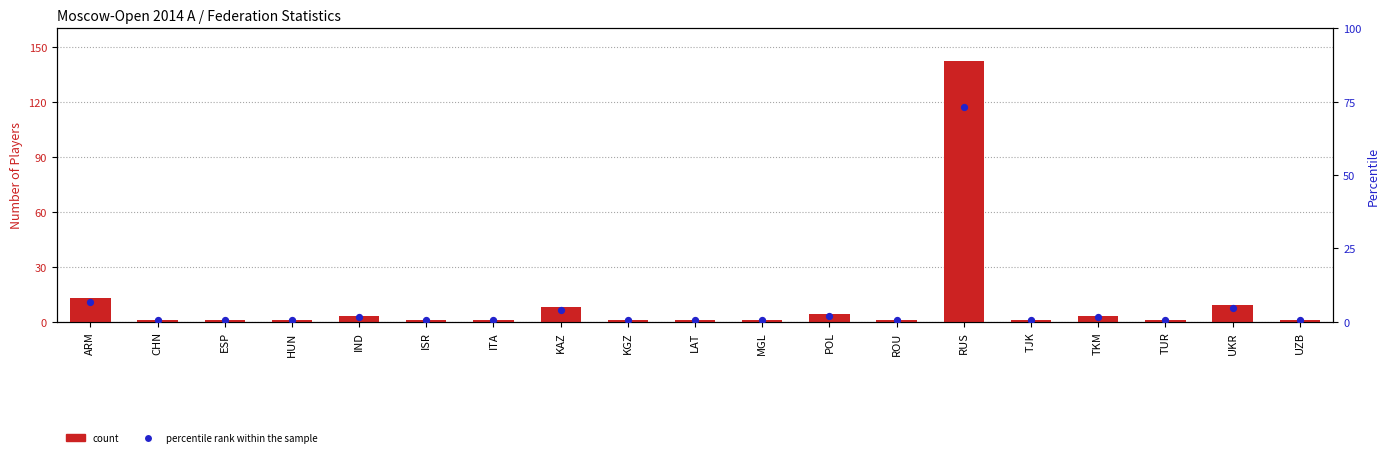

What is the total value across all series at LAT?

1.5